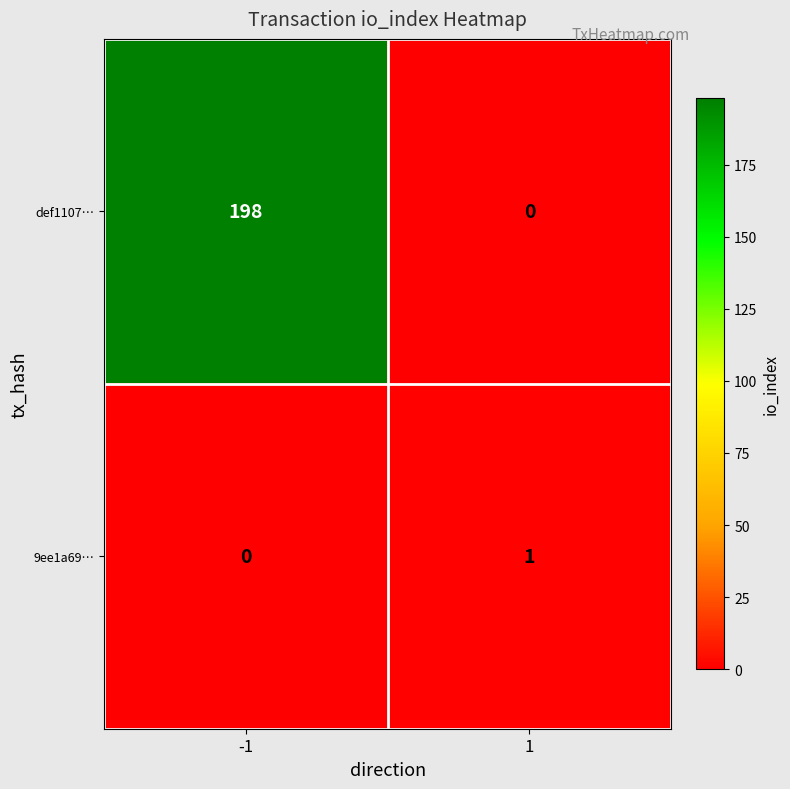

Is it true that def1107… equals -109 at 1?

False